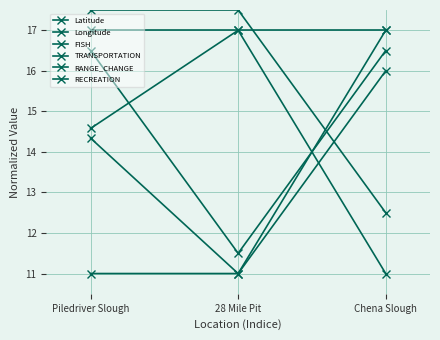

Reading right to left, what are all the values shown in this chart?

Latitude: 17.0	11.0	14.3
Longitude: 11.0	17.0	14.6
FISH: 16.0	11.0	11.0
TRANSPORTATION: 16.5	11.5	16.5
RANGE_CHANGE: 17.0	17.0	17.0
RECREATION: 12.5	17.5	17.5